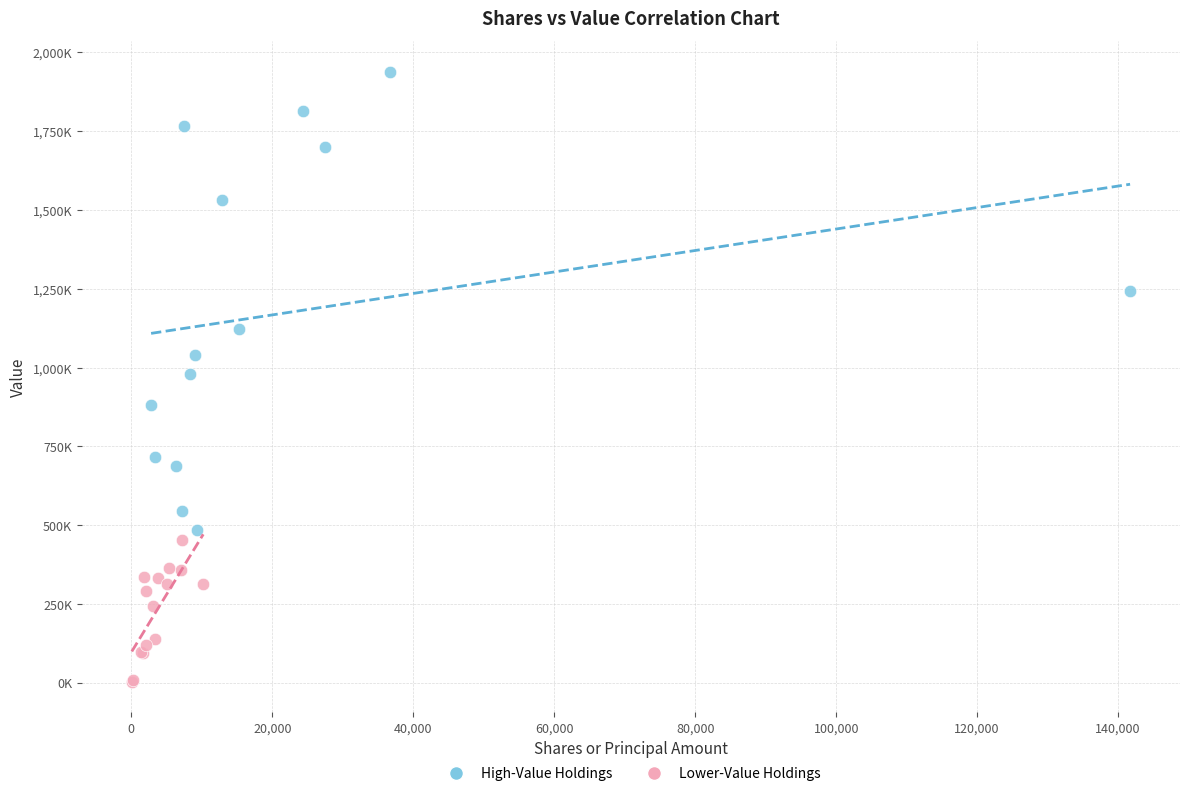

Which series has the widest spread of Y values?

High-Value Holdings